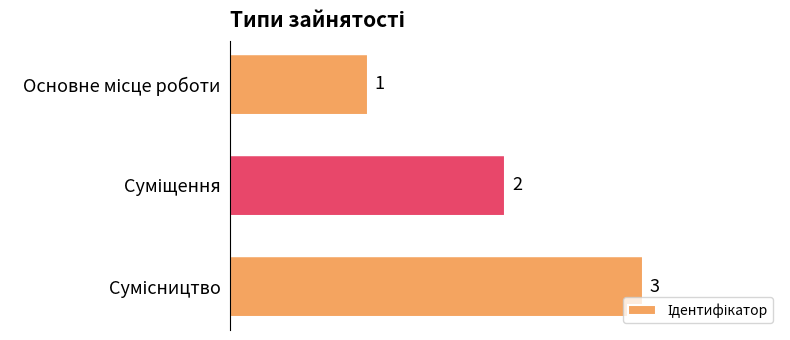

What is the sum of all values?

6